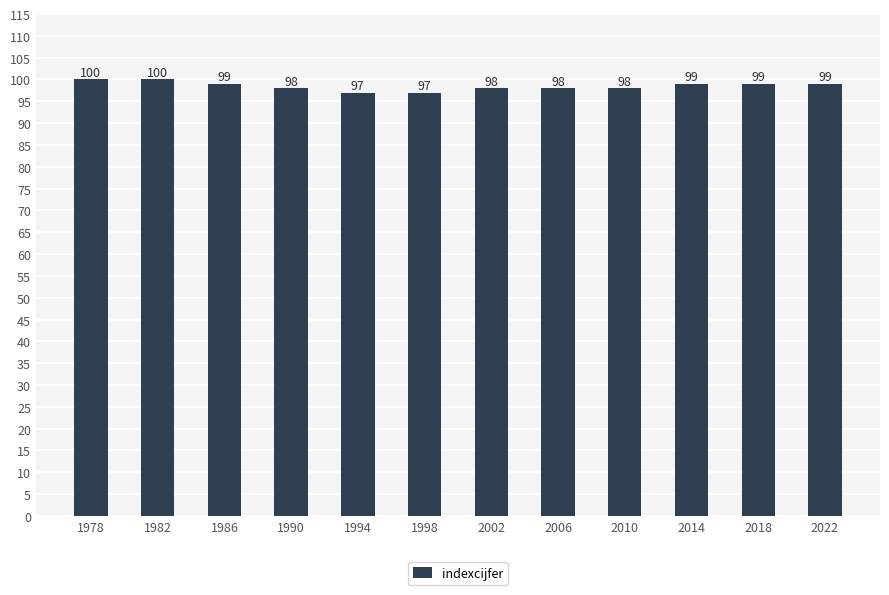

What is the minimum value shown in the chart?

97